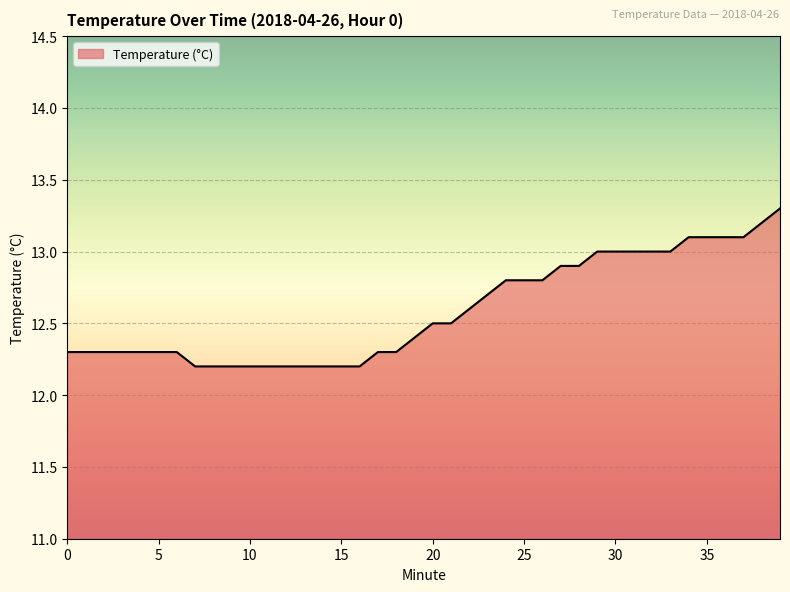

What is the difference between the maximum and minimum values?

1.1